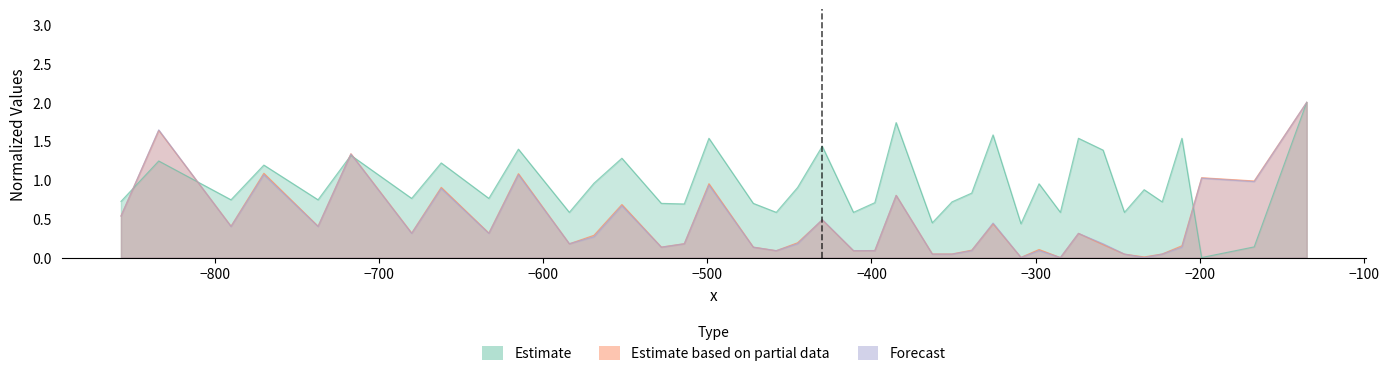

True or false: col_14 has a value of 0.5 at 37.

False